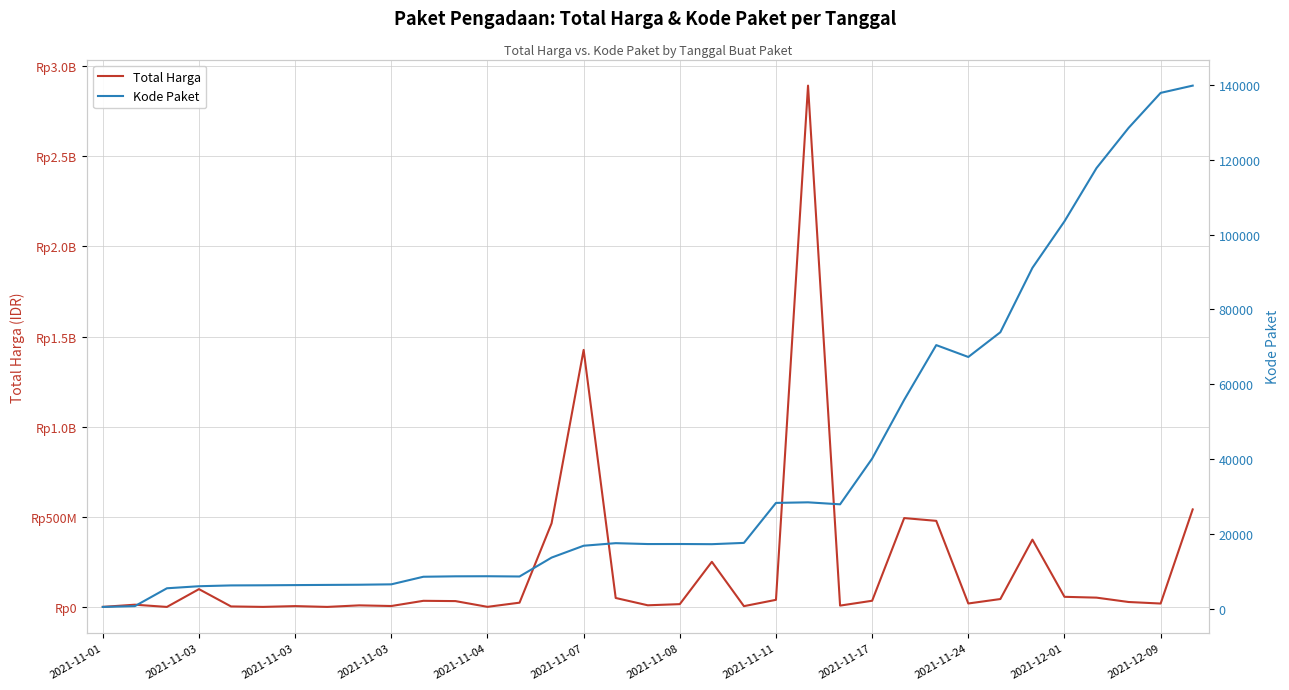

How many series are shown in this chart?

2